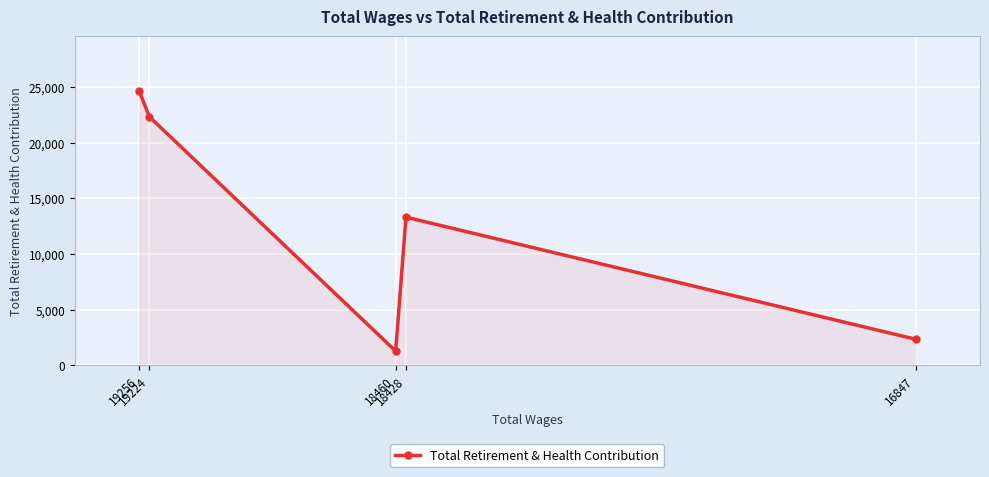

What is the difference between the maximum and minimum values?

23364